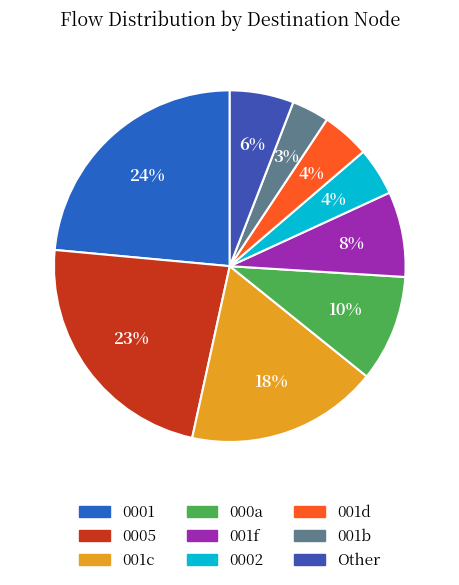

Is there any slice that represents more than half of the pie?

No